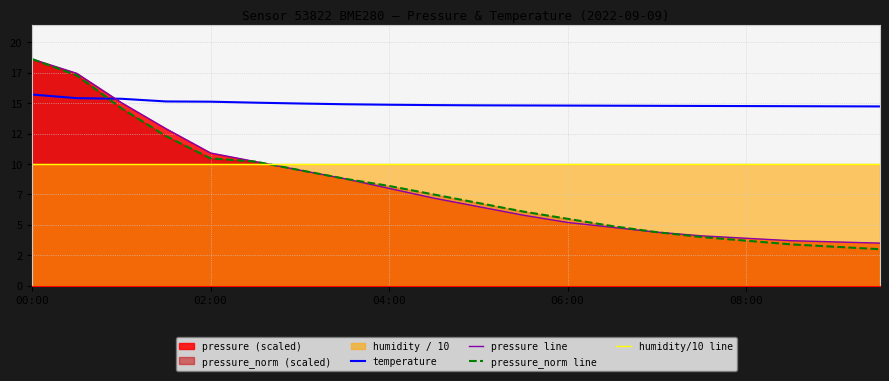

What is the value of the temperature point at the 7th from the left?

15.0